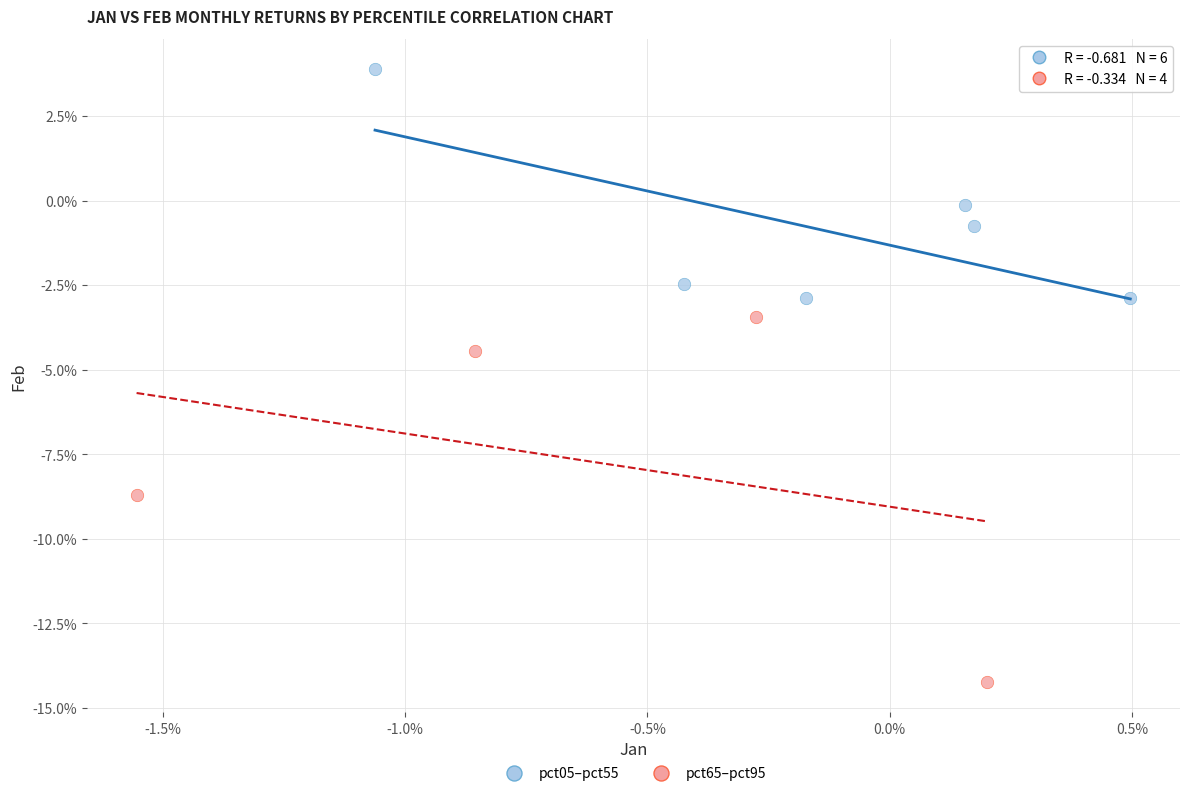

What are all the series names shown in the legend?

pct05–pct55, pct65–pct95